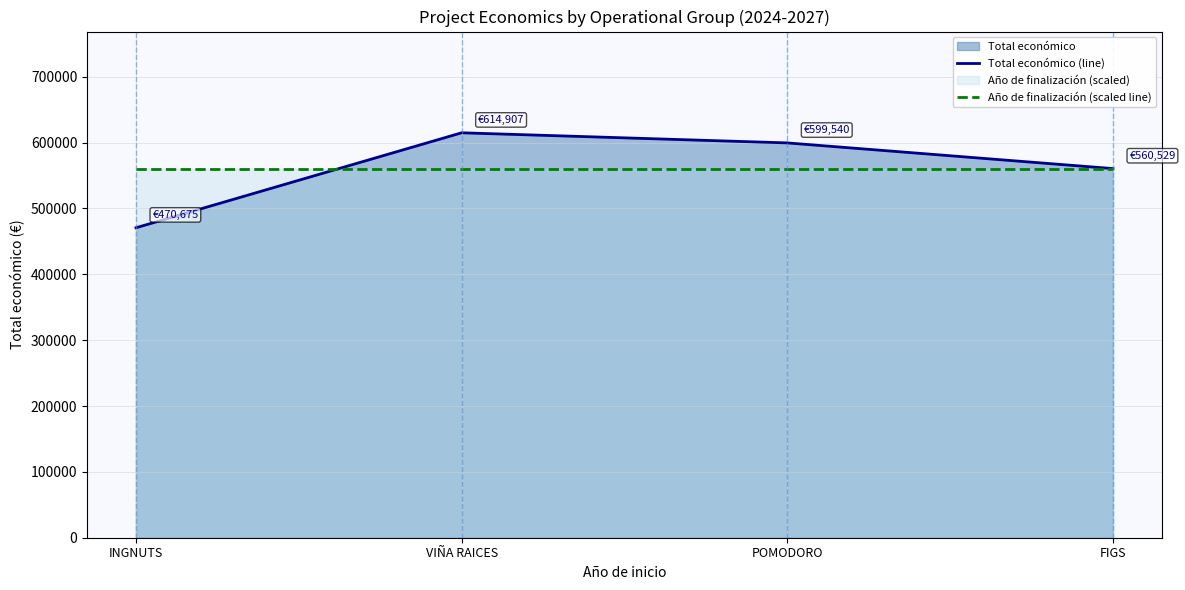

Is it true that Año de finalización (scaled line) equals 560000 at POMODORO?

True